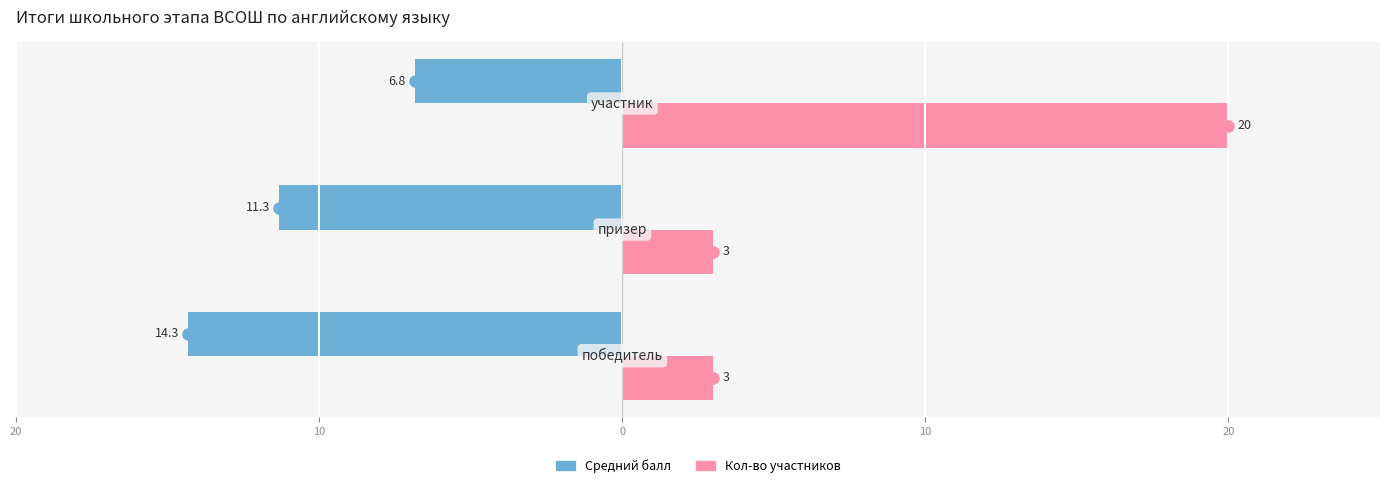

What are all the series names shown in the legend?

Средний балл, Кол-во участников